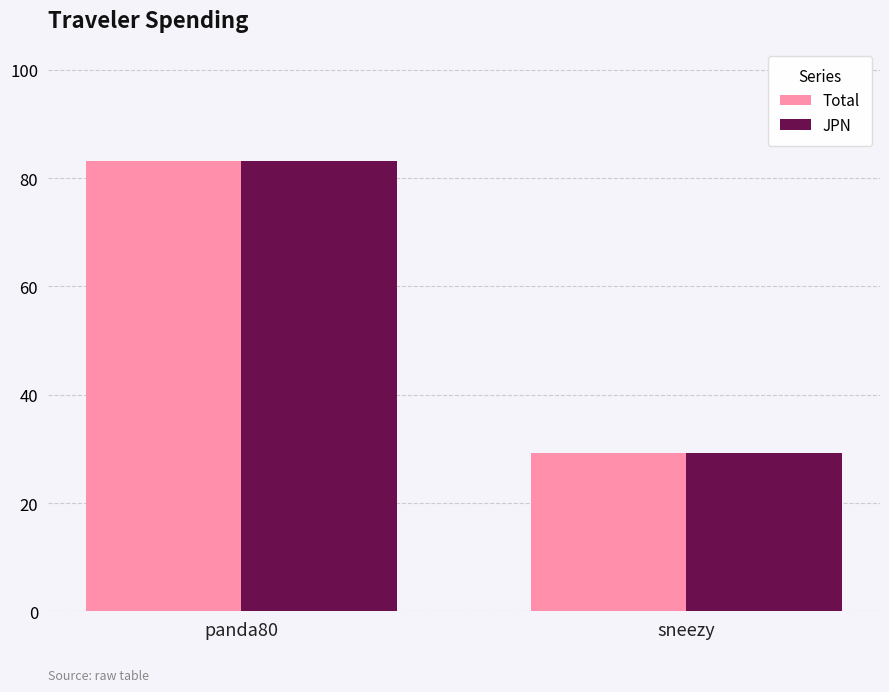

What is the difference between the maximum and minimum values in the Total series?

54.0